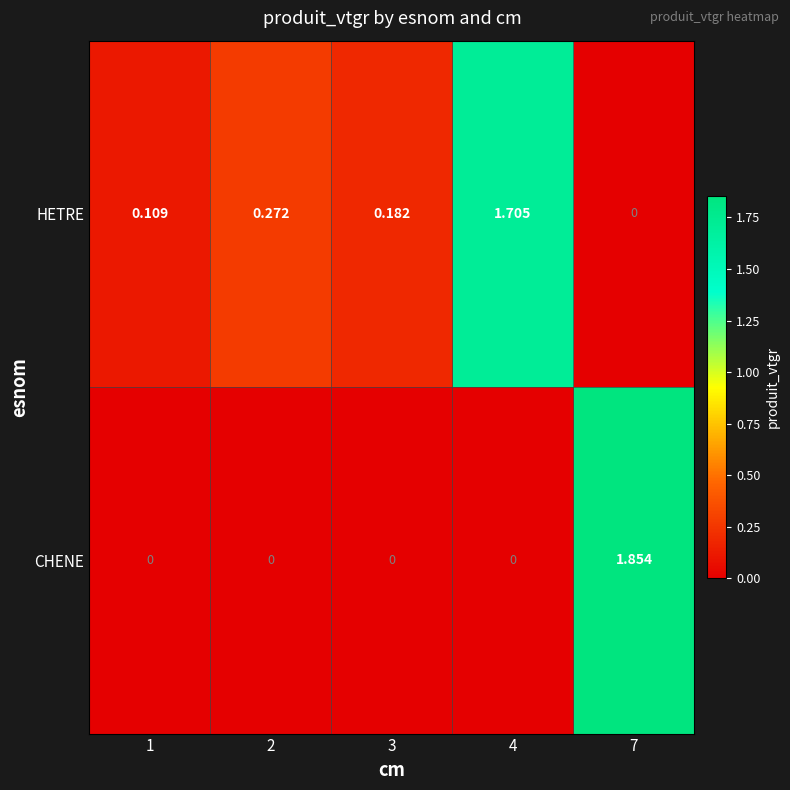

At which category is the sum across all series the highest?

7